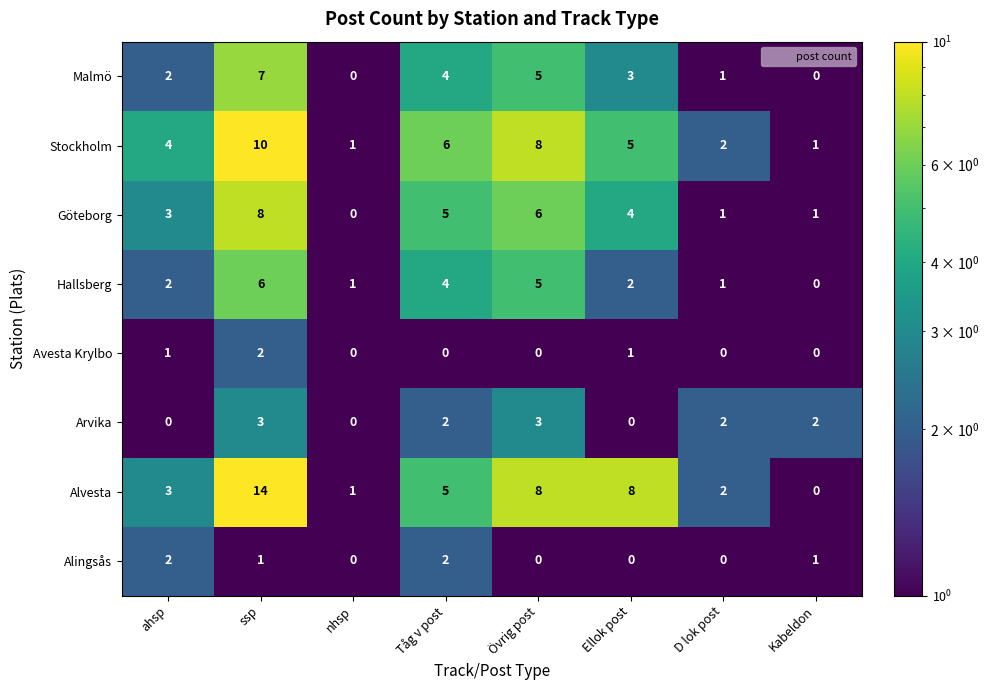

Where does the Alvesta series first go above 5?

ssp